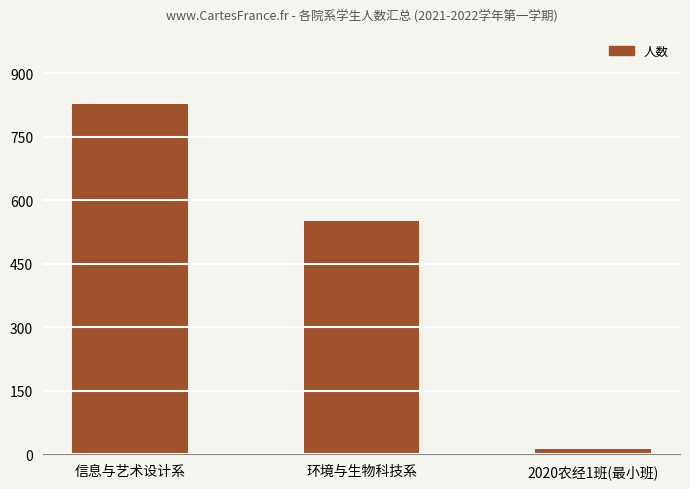

Are the bars grouped side by side (vs. stacked)?

No